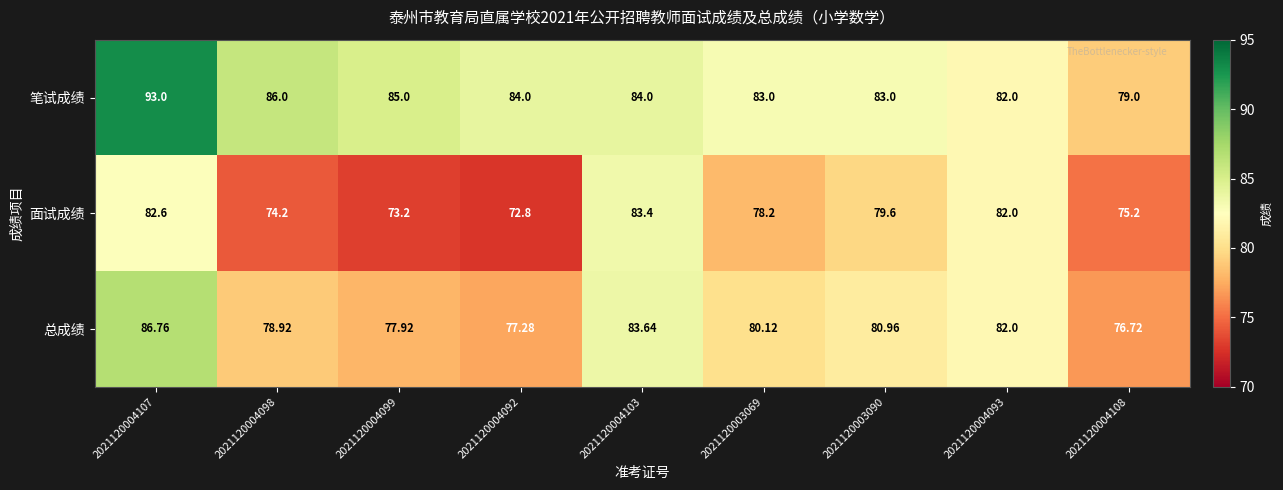

At 2021120004092, list the series in order from smallest to largest.

面试成绩, 总成绩, 笔试成绩